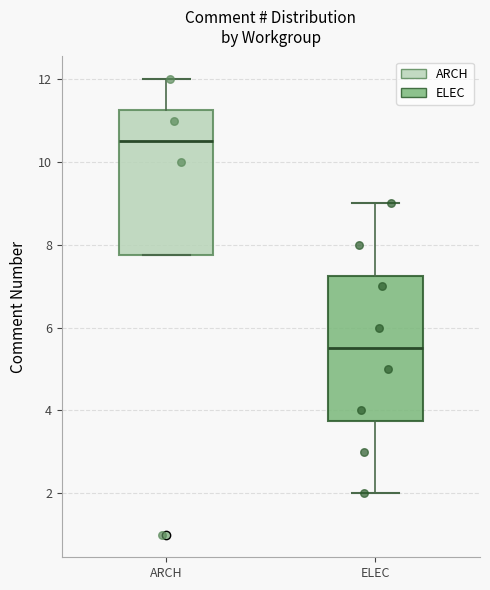

Reading left to right, transcribe this box plot: for each box, give where its median line is, the range the box spans, and where its two whiskers end, as read against the y-axis. The values are not printed on the chart, so give them approximately, as read against the axis.

ARCH: median 10.6, box 7.8 to 11.2, whiskers 7.8 to 12.0
ELEC: median 5.6, box 3.8 to 7.2, whiskers 2.0 to 9.0